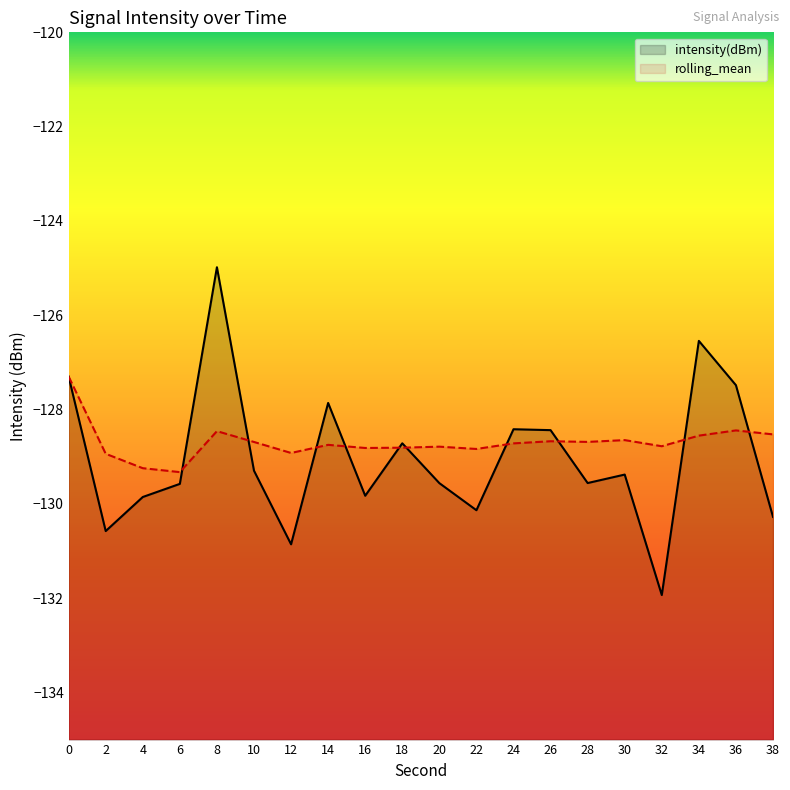

How many intersections are there between rolling_mean and intensity(dBm)?

10